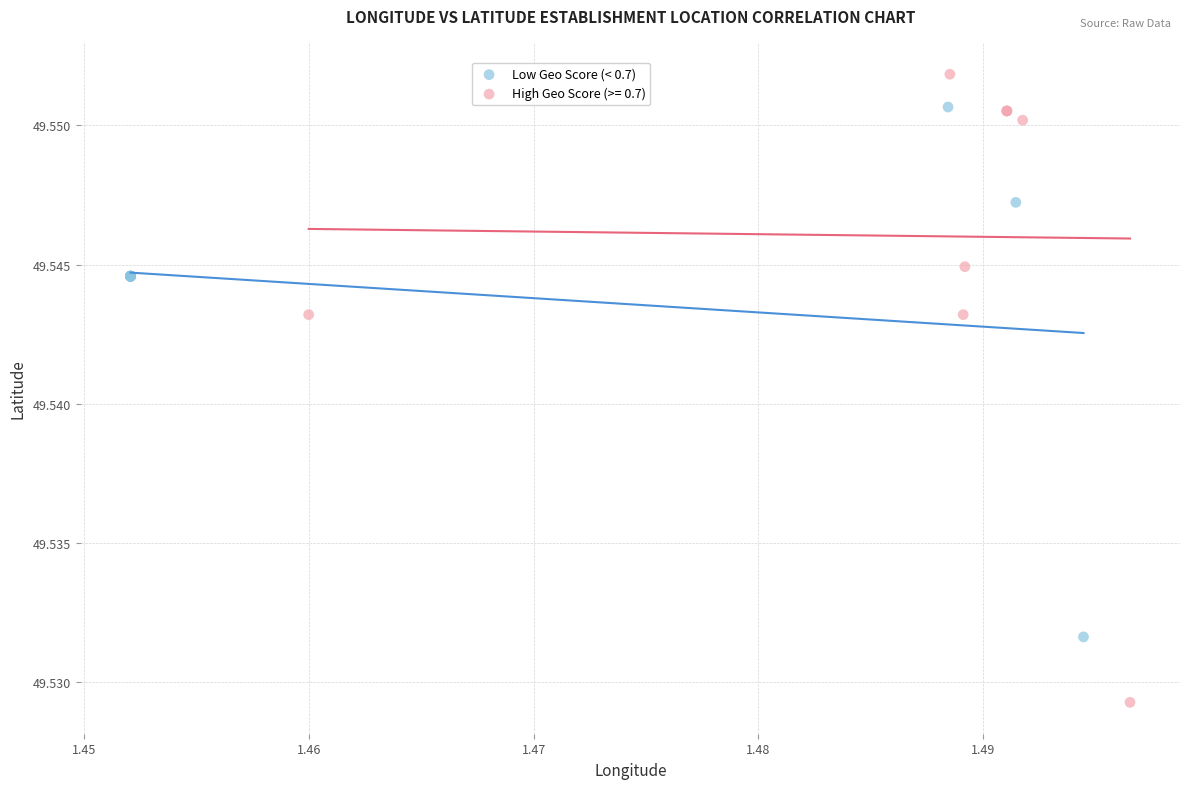

Which series contains the lowest Y value?

High Geo Score (>= 0.7)